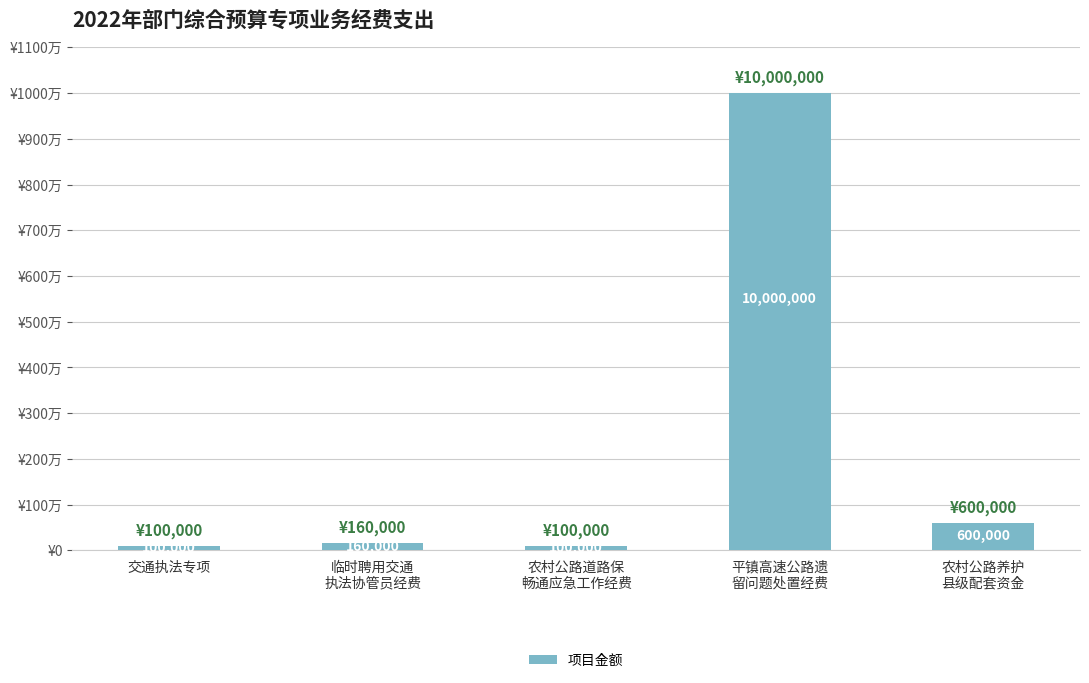

Are the bars grouped side by side (vs. stacked)?

No